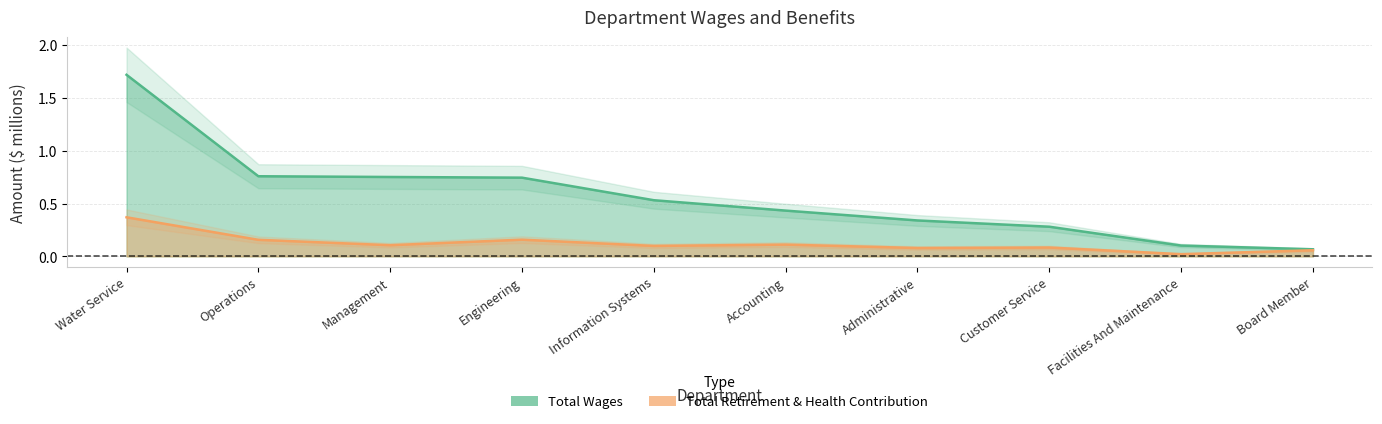

The Total Retirement & Health Contribution series shows 0.1 at Management. True or false?

True